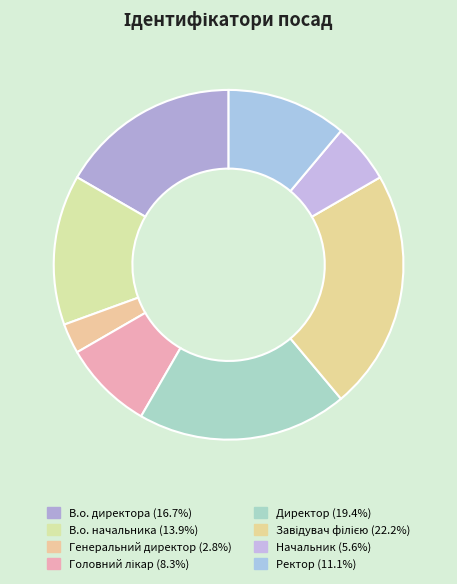

Is there a majority slice in this chart?

No